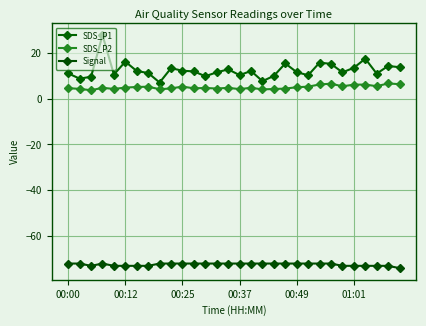

True or false: SDS_P1 and SDS_P2 cross at least once.

False